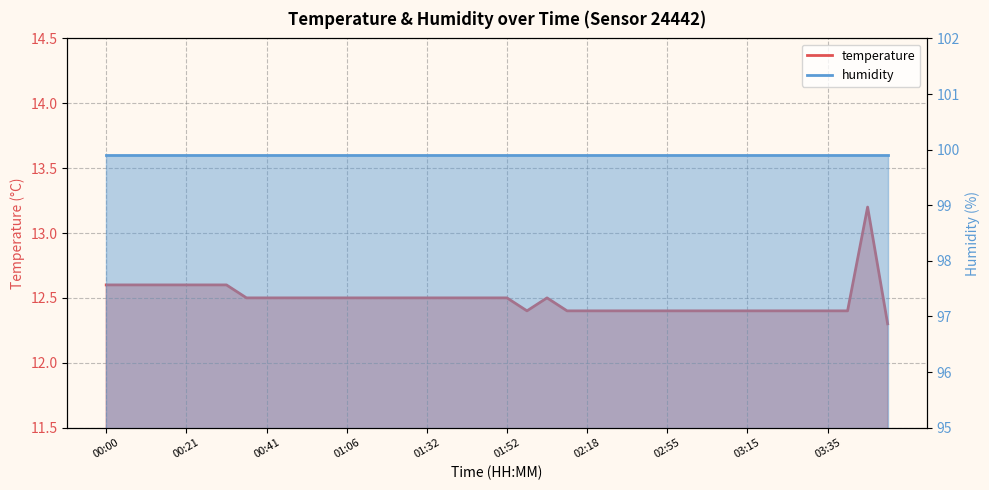

True or false: the data shows 12.5 at 01:11.

True